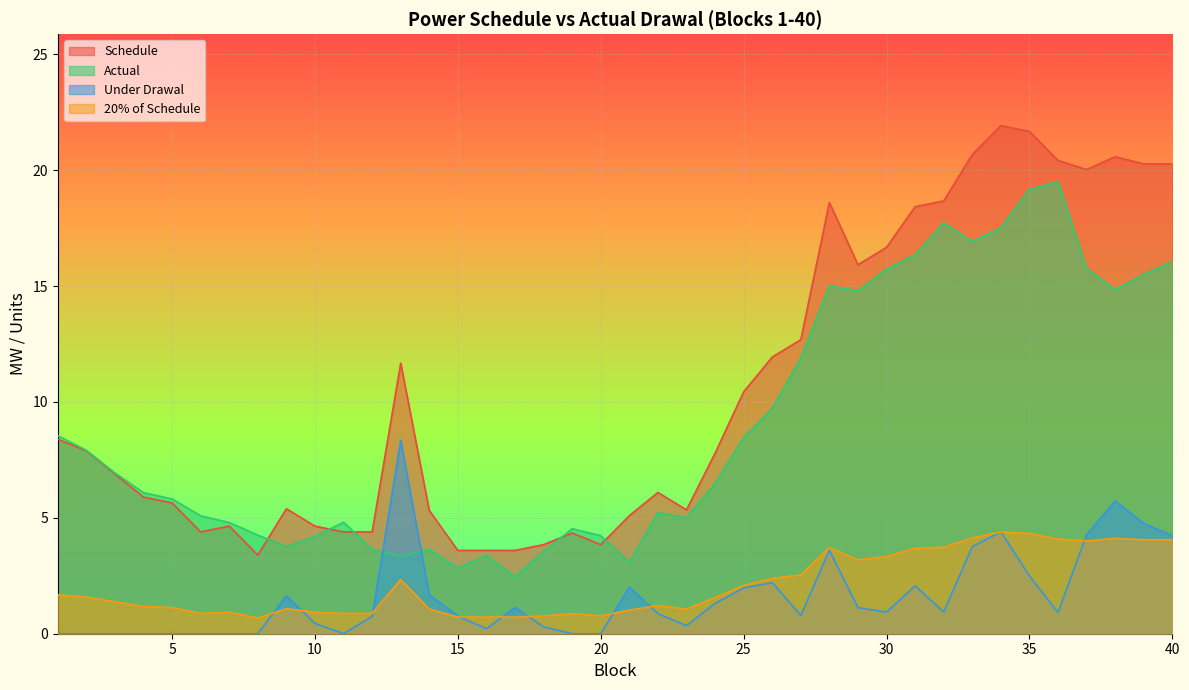

How many times do Under Drawal and Actual cross each other?

2